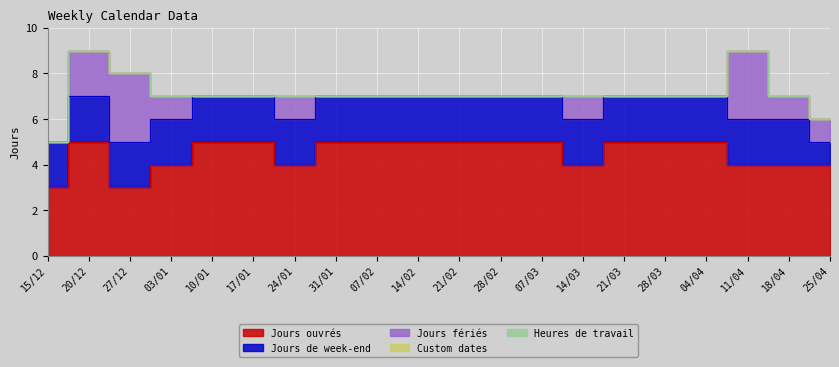

What is the approximate value of Jours de week-end at 15/12?

2